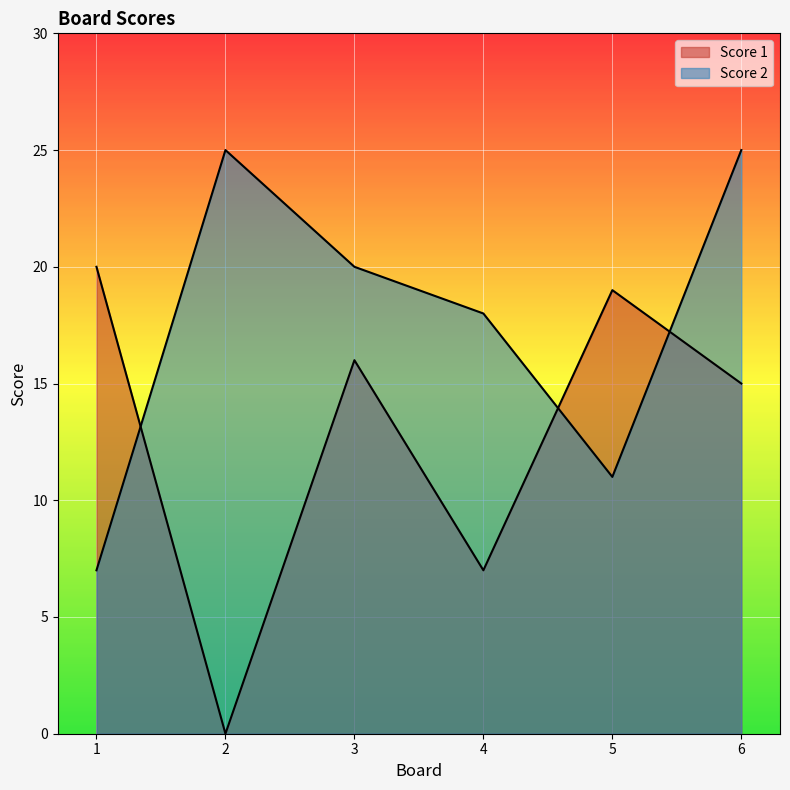

How many values in the Score 2 series are below 20?

3